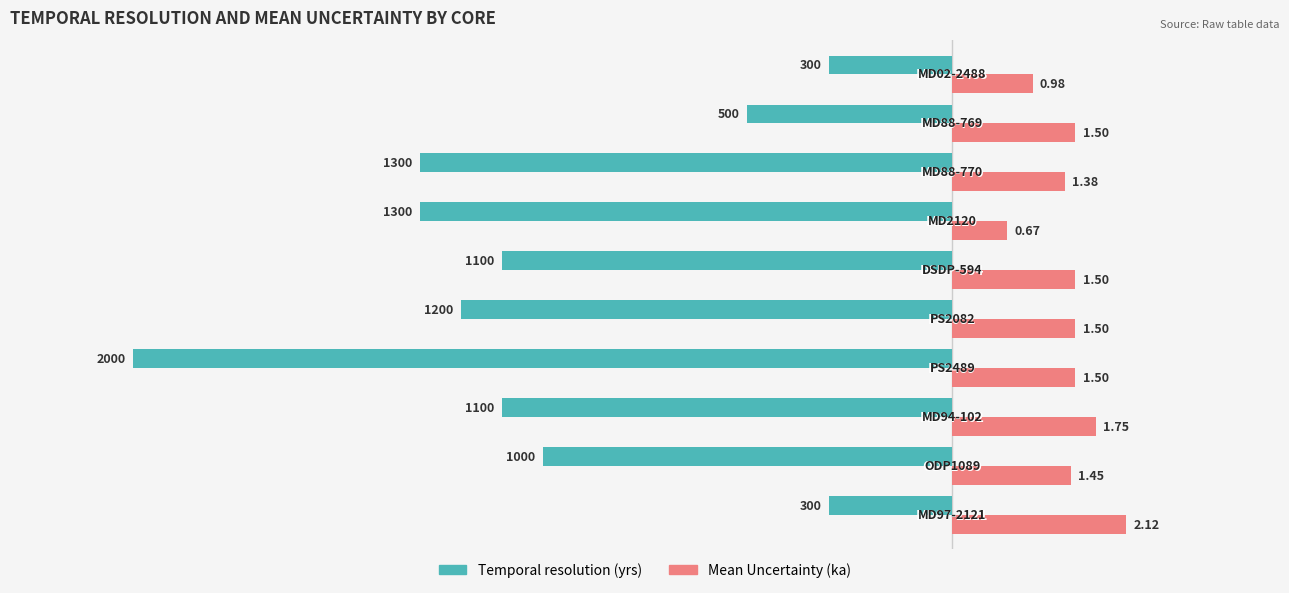

What are all the series names shown in the legend?

Temporal resolution (yrs), Mean Uncertainty (ka)